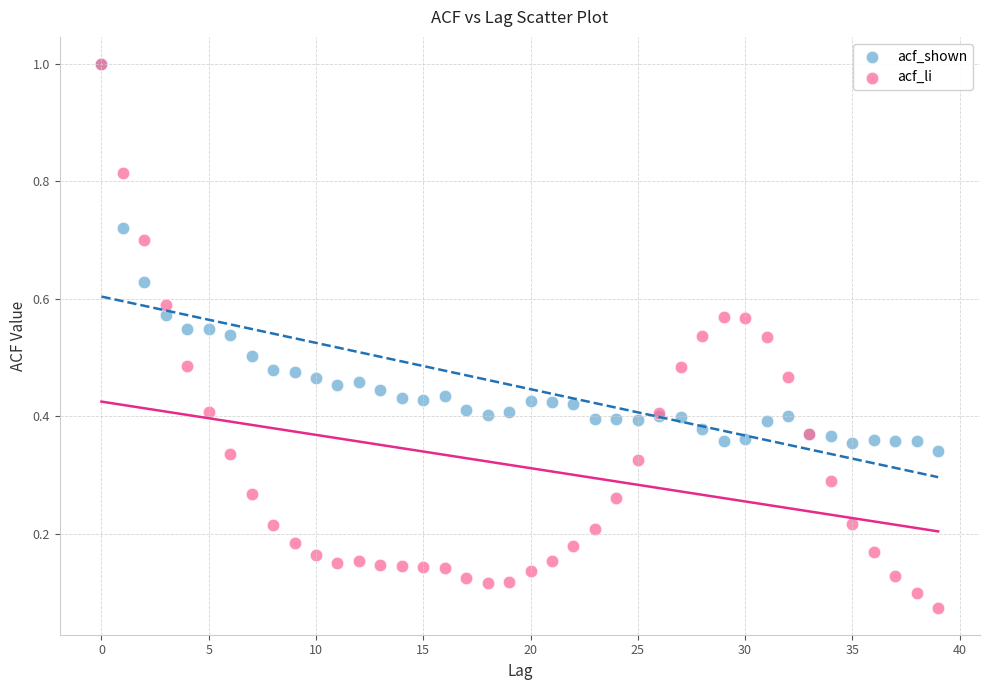

Which series contains the lowest Y value?

acf_li